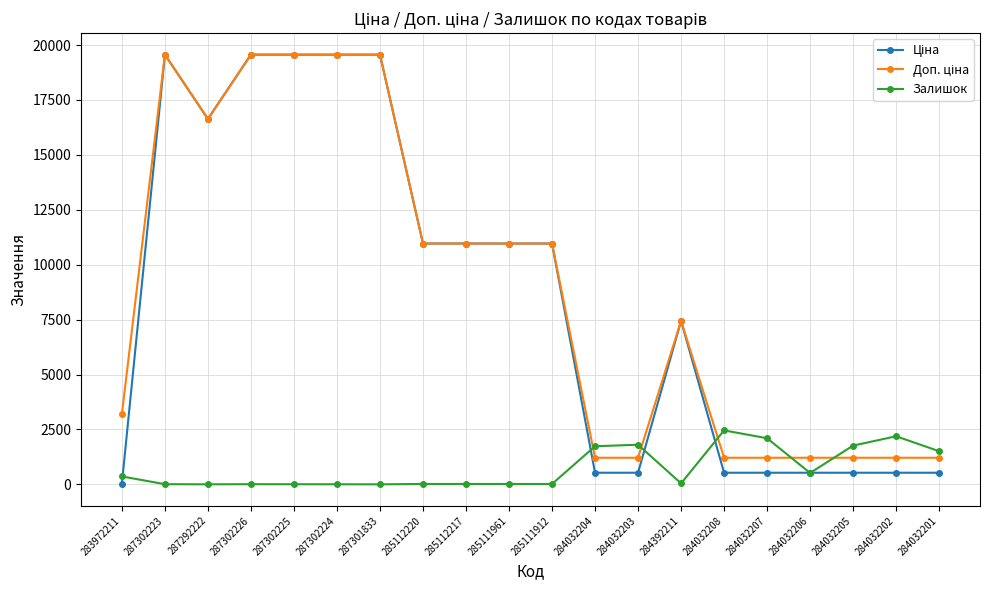

Which series changed the most between 284032203 and 284032208?

Залишок